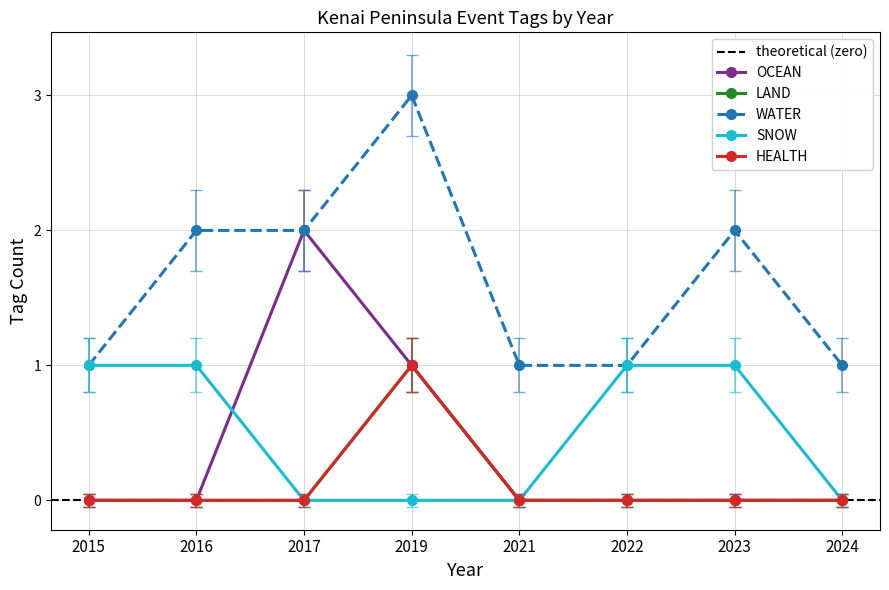

Where is the first local maximum for OCEAN?

2017